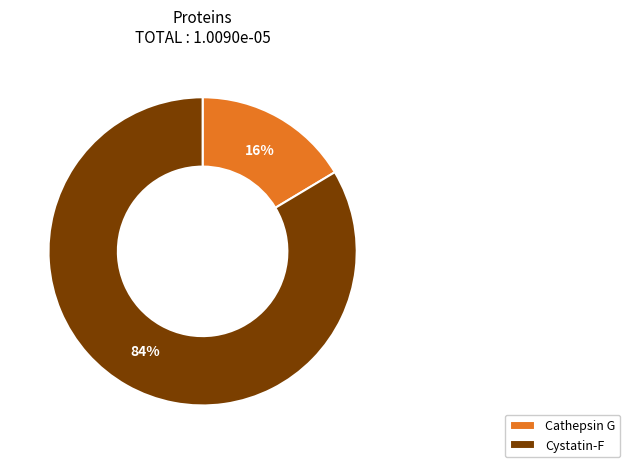

To the nearest percent, what is the average slice percentage?

50%